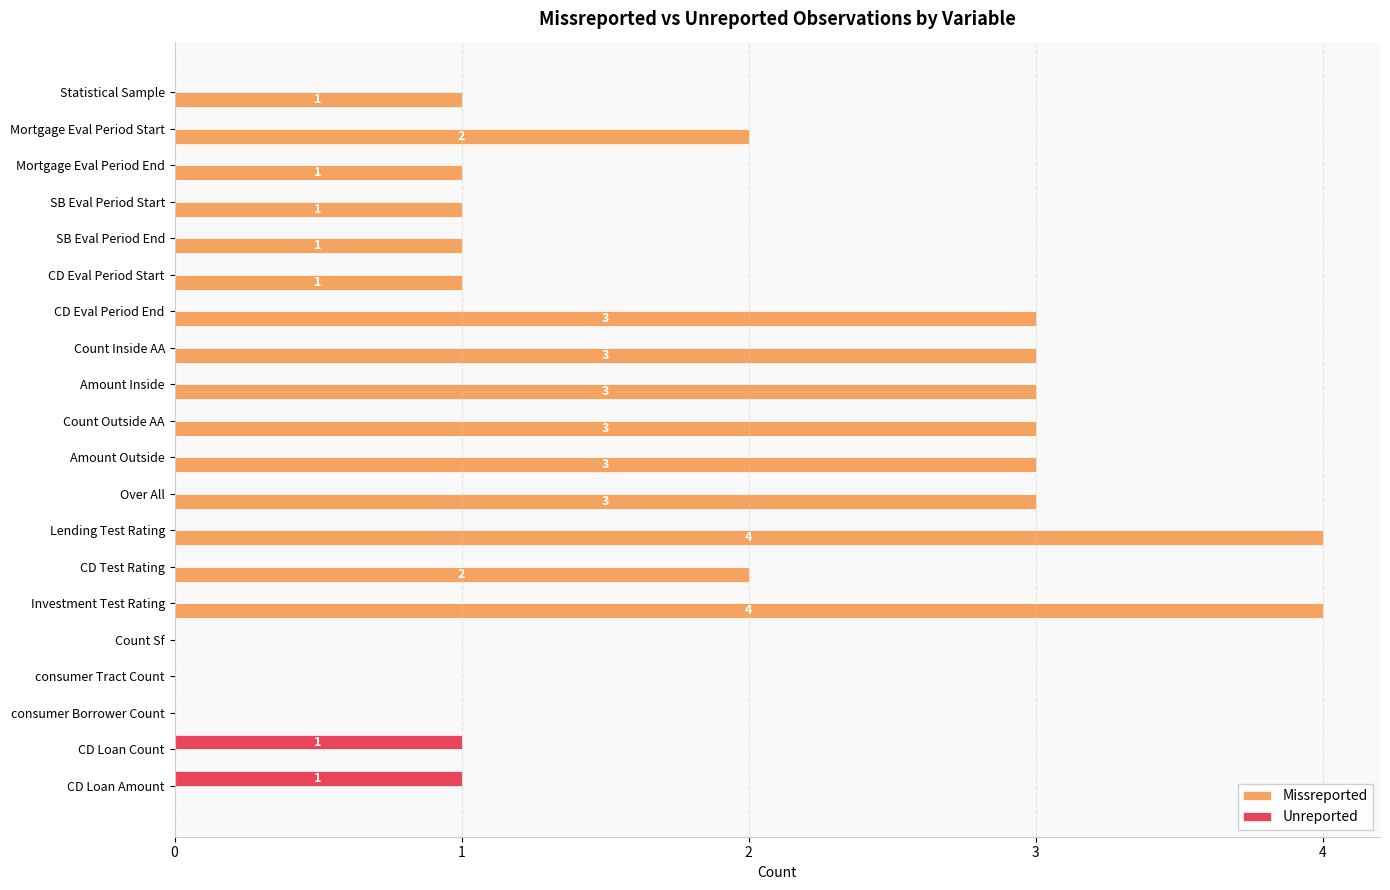

Which series has the largest total across all categories?

Missreported